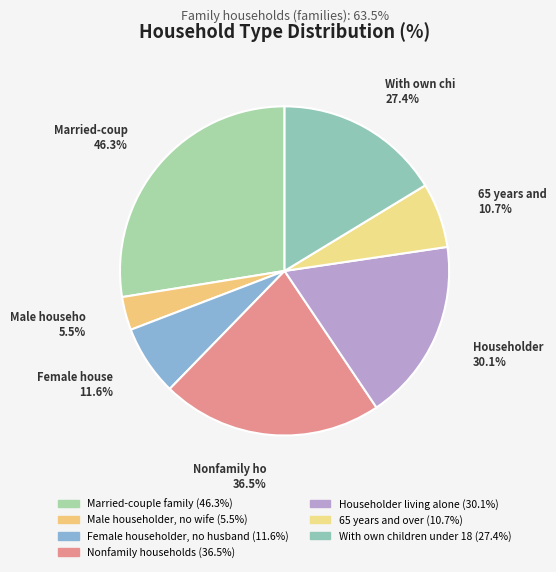

Is Married-couple family the majority of the pie?

No